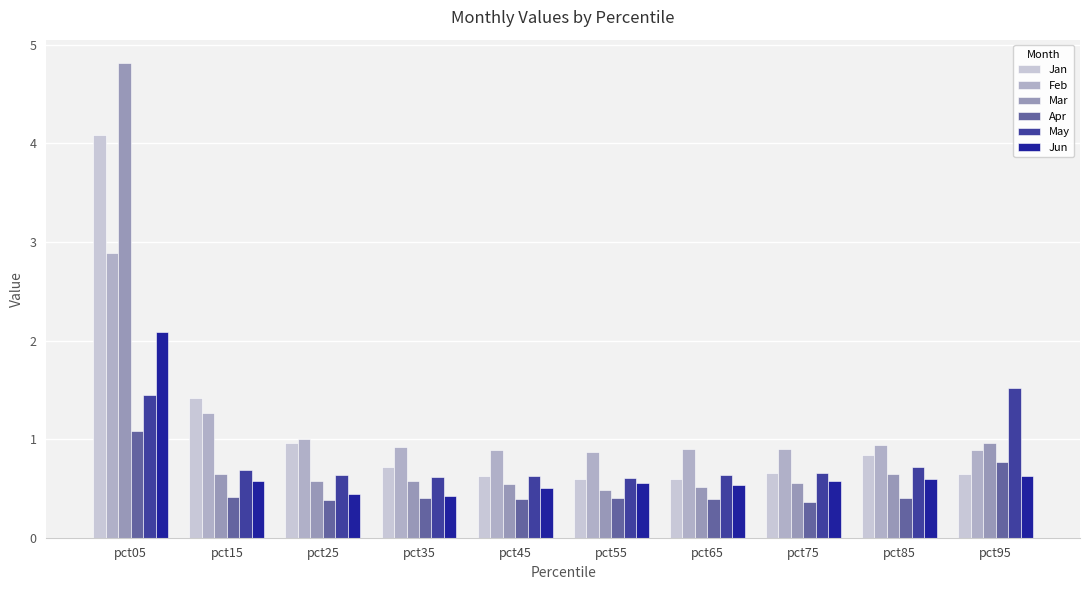

How many bars are there in total?

60